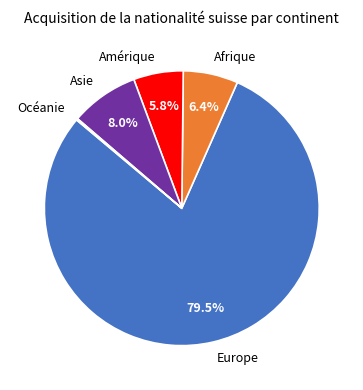

Is there a majority slice in this chart?

Yes